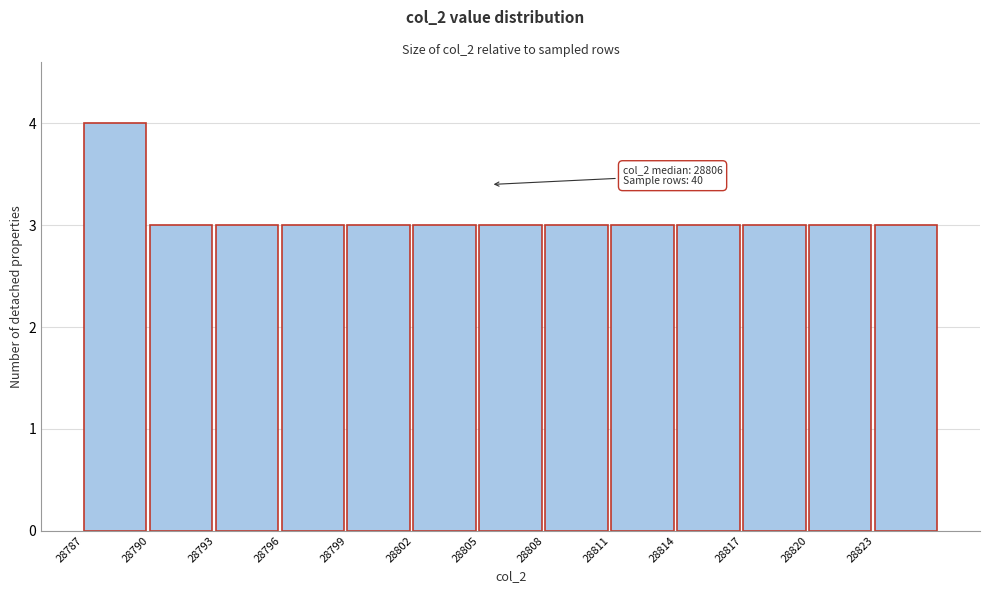

Reading left to right, what are all the values shown in this chart?

28787=4	28790=3	28793=3	28796=3	28799=3	28802=3	28805=3	28808=3	28811=3	28814=3	28817=3	28820=3	28823=3